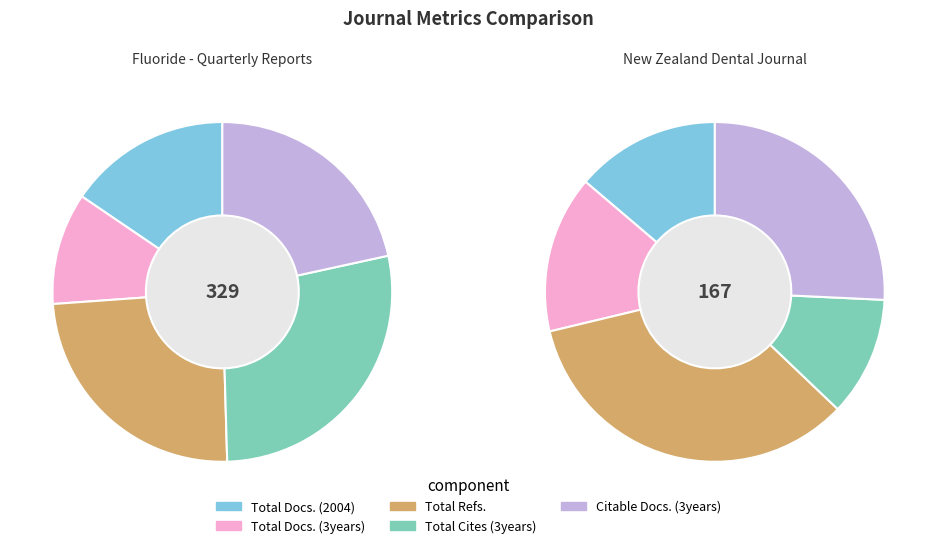

Is it true that Fluoride - Quarterly Reports is 50% of the pie?

False